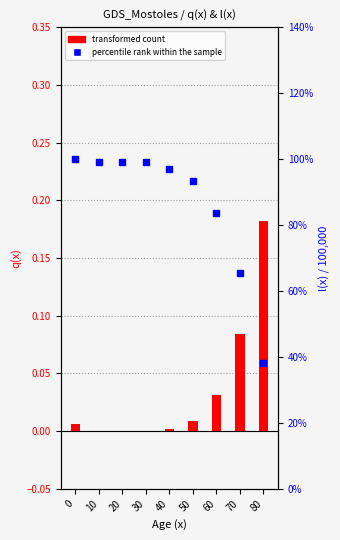

What is the highest value of the transformed count series?

0.2